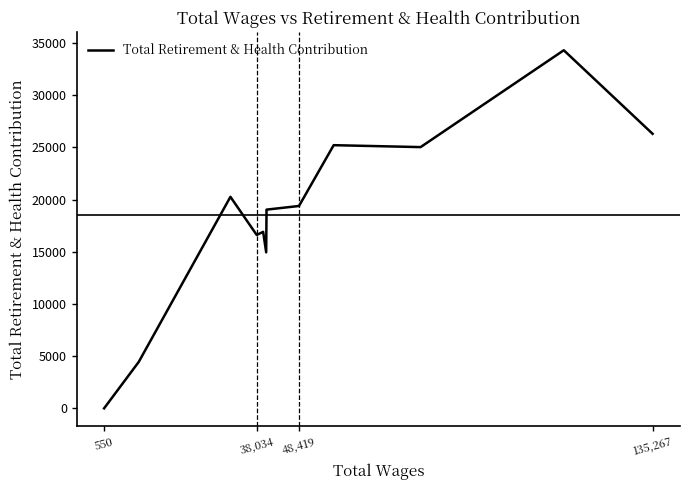

What is the difference between the maximum and minimum values?

34313